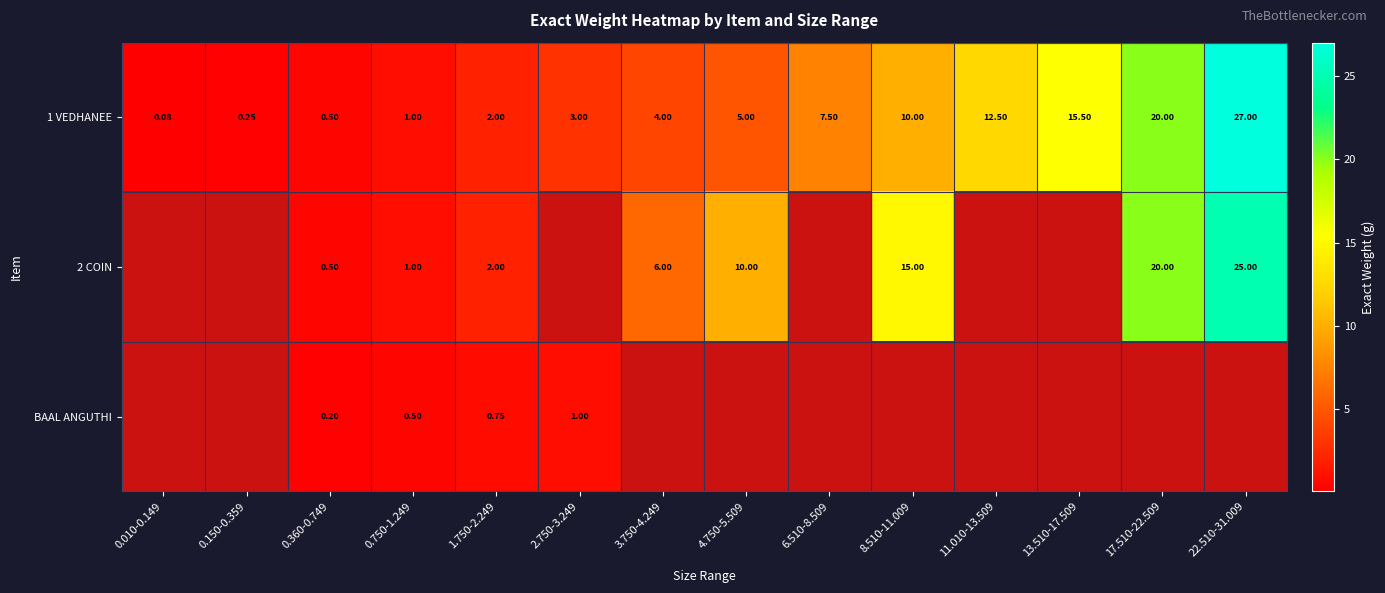

How many data points does each series have?

14